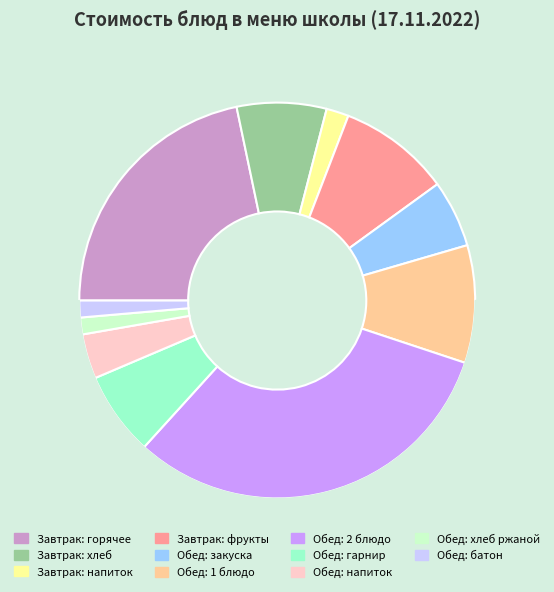

How many segments does this pie chart have?

11